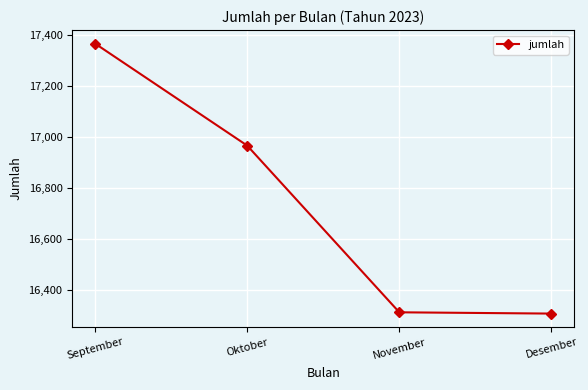

What is the change in value from November to Desember?

-5